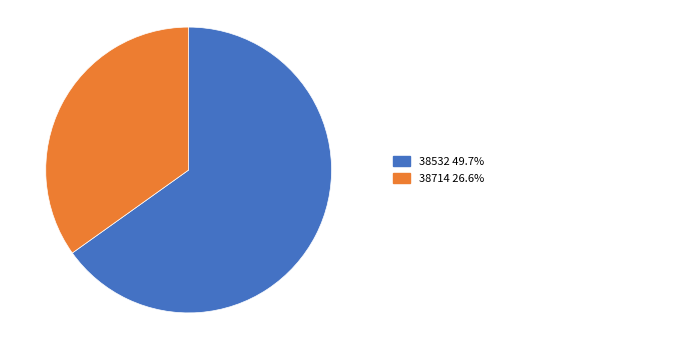

Does any single category account for the majority?

Yes